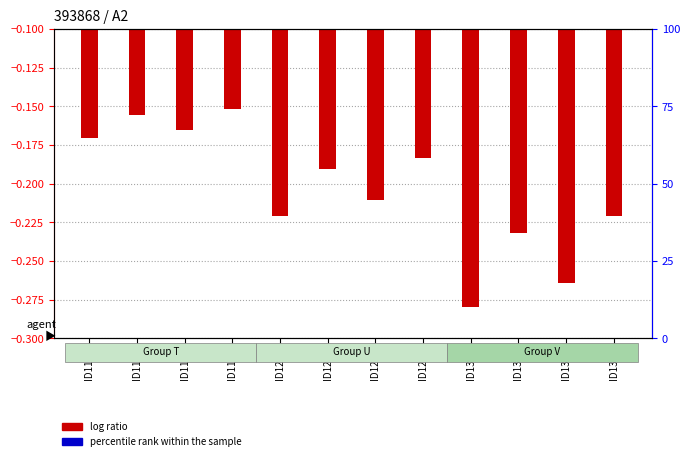

Which series has the largest total across all categories?

percentile rank within the sample